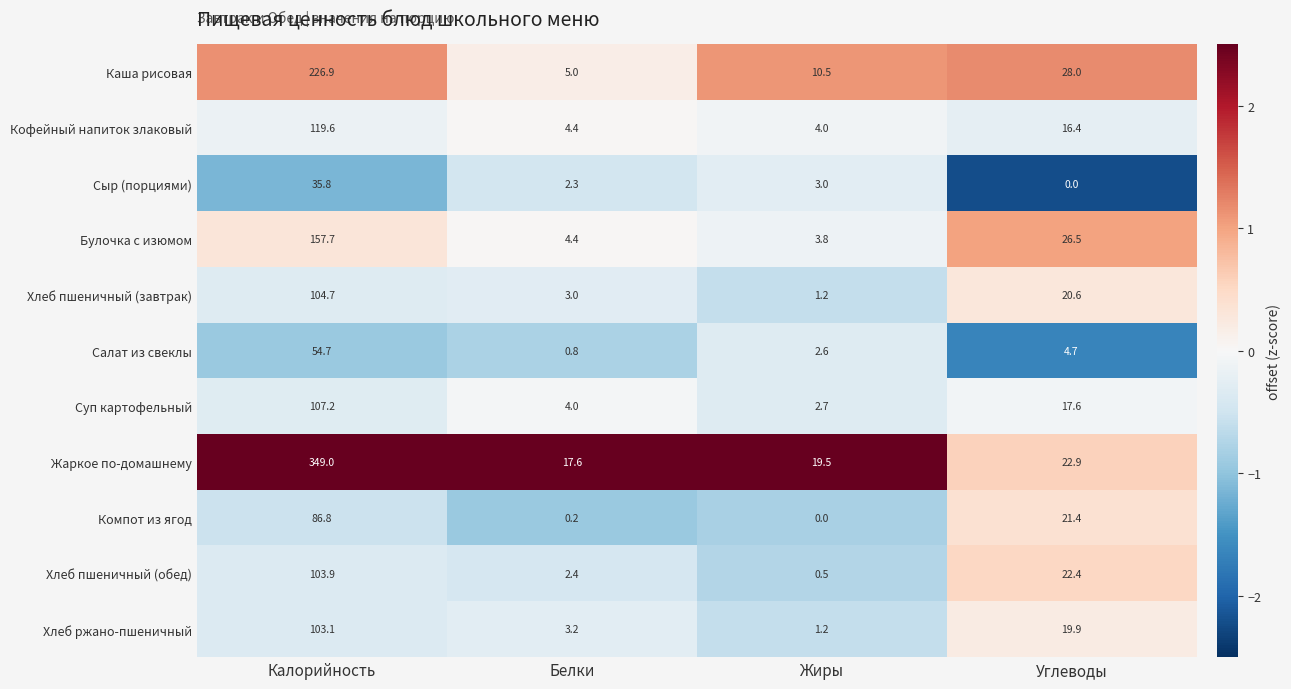

What is the highest value of the Жаркое по-домашнему series?

349.0